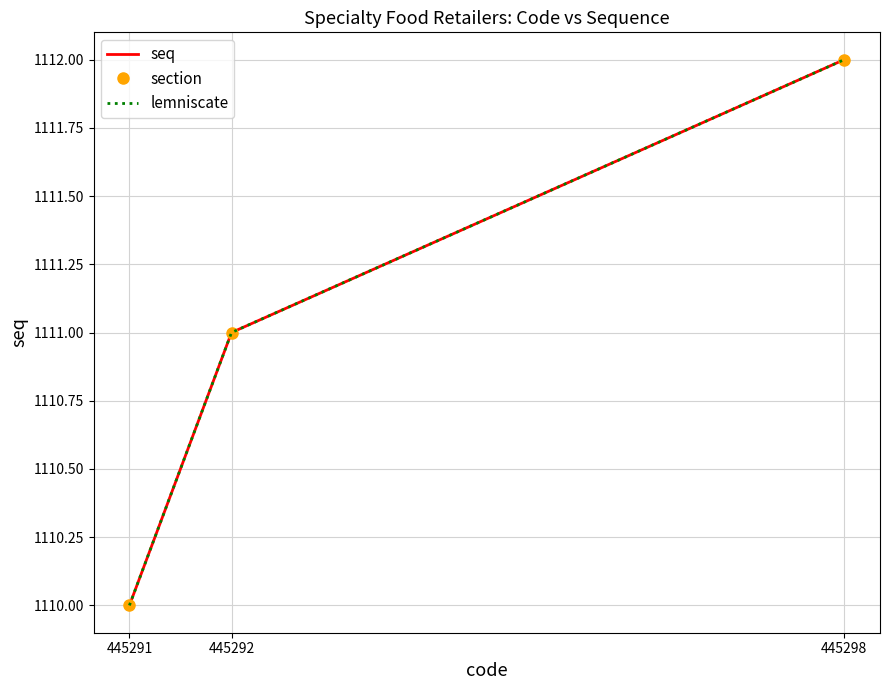

What is the average value of the seq series?

1111